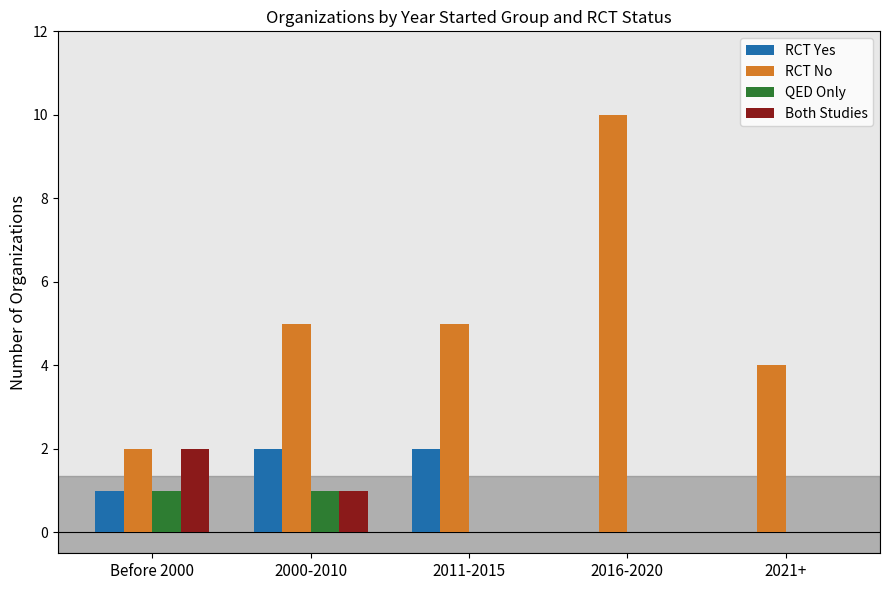

Which series has the largest total across all categories?

RCT No